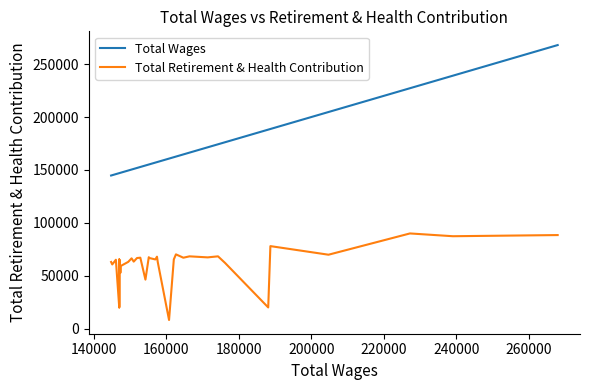

What is the average value of the Total Retirement & Health Contribution series?

60824